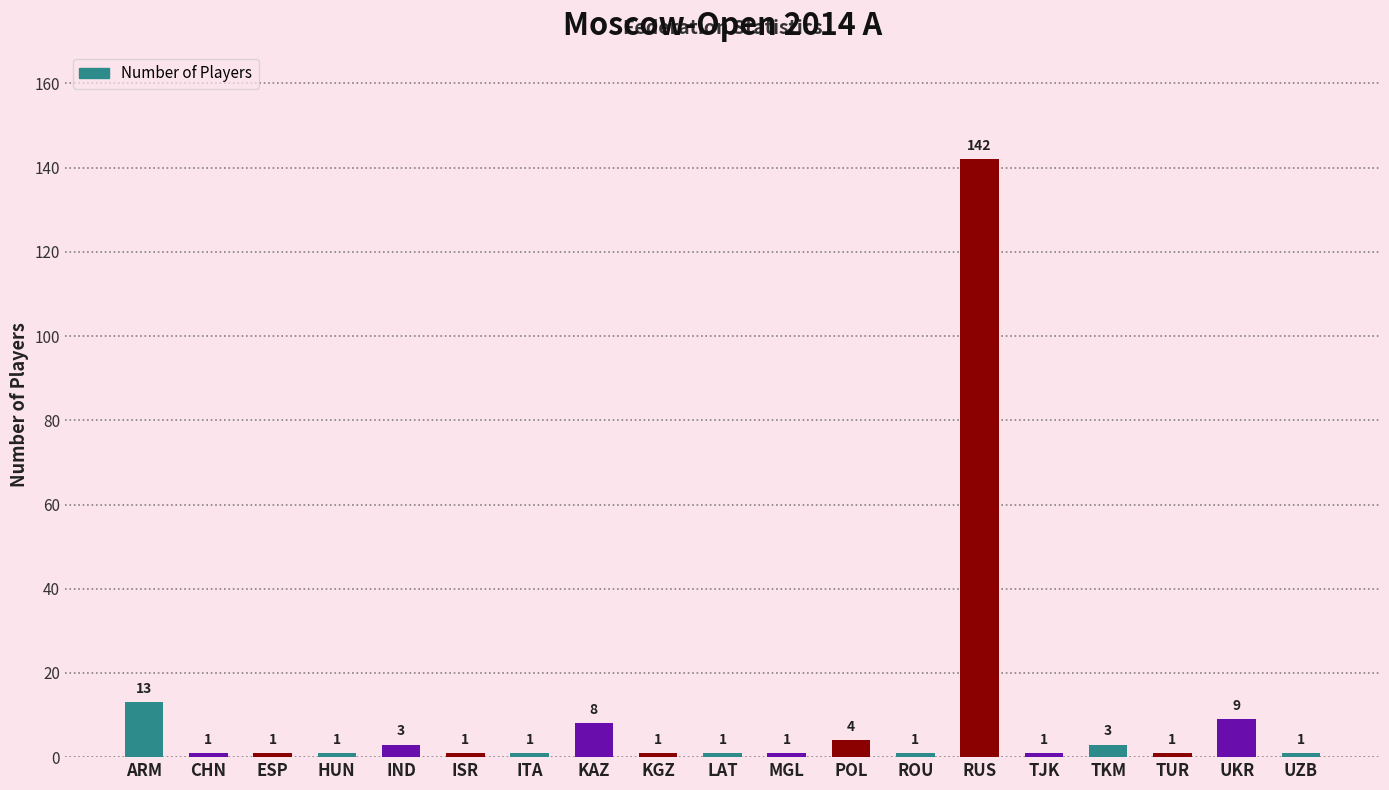

What is the label of the 16th bar from the left?

TKM